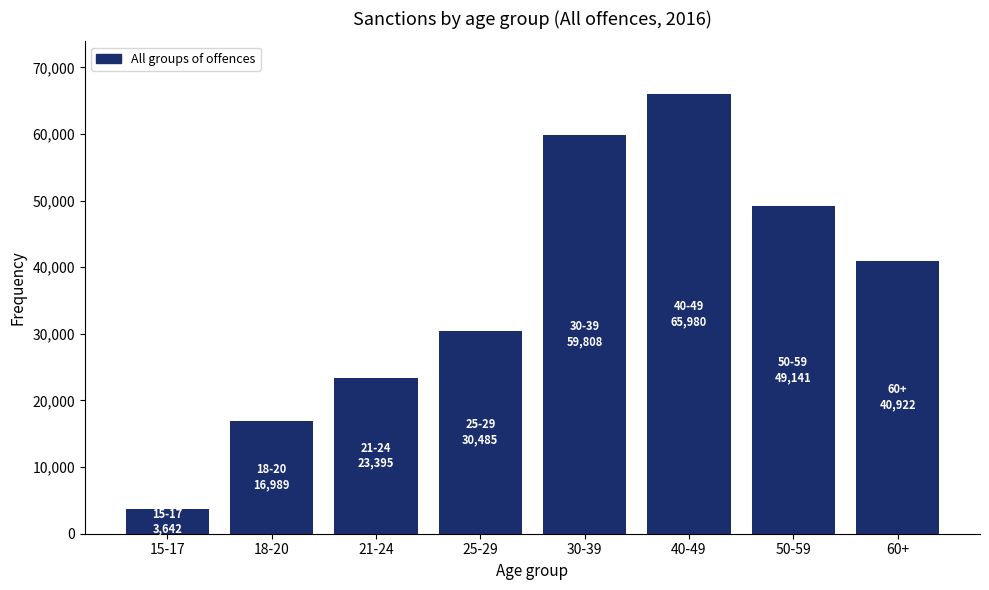

Reading left to right, transcribe all the data shown in this chart.

3642	16989	23395	30485	59808	65980	49141	40922